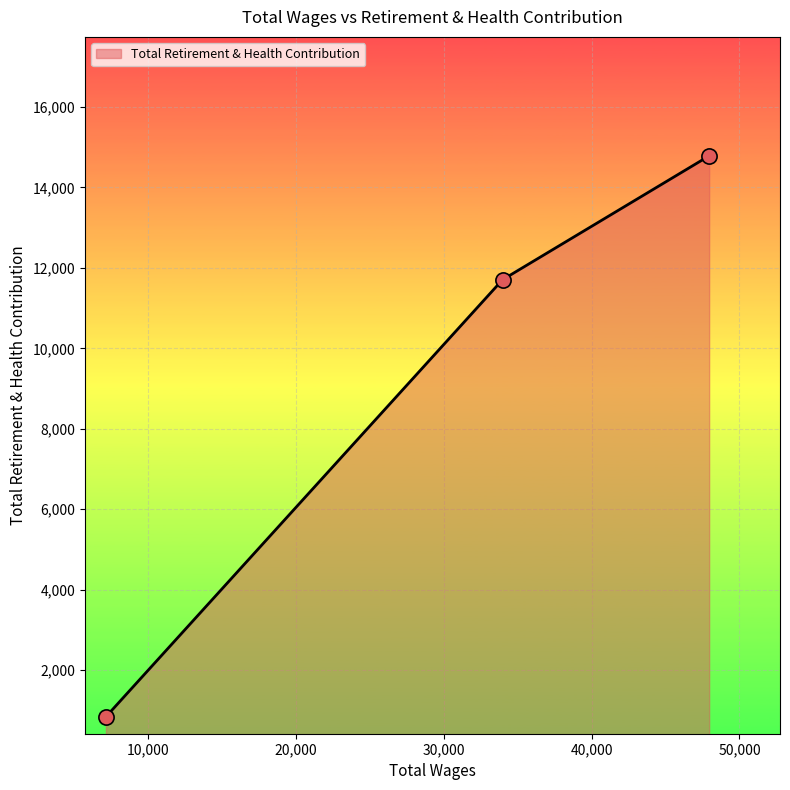

What is the smallest value displayed?

845